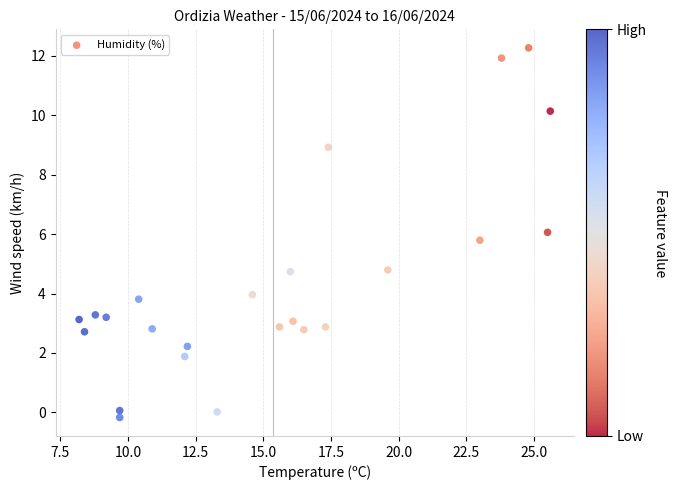

What is the range of Y values (max minus min)?

12.4